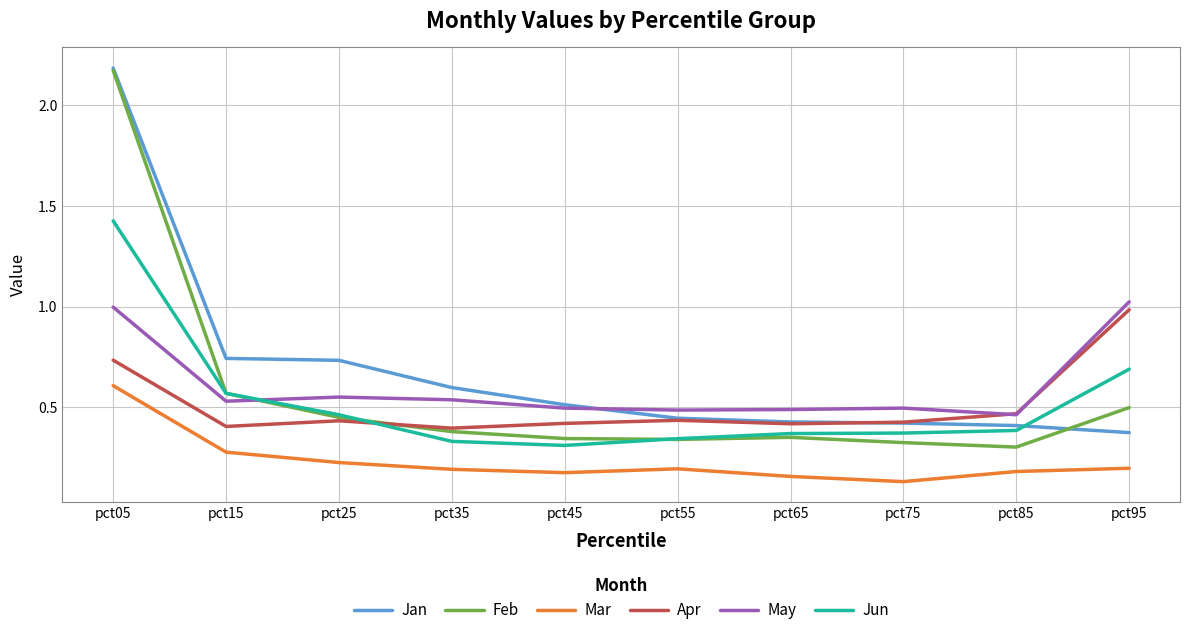

Is this an area chart (filled region under the line)?

No